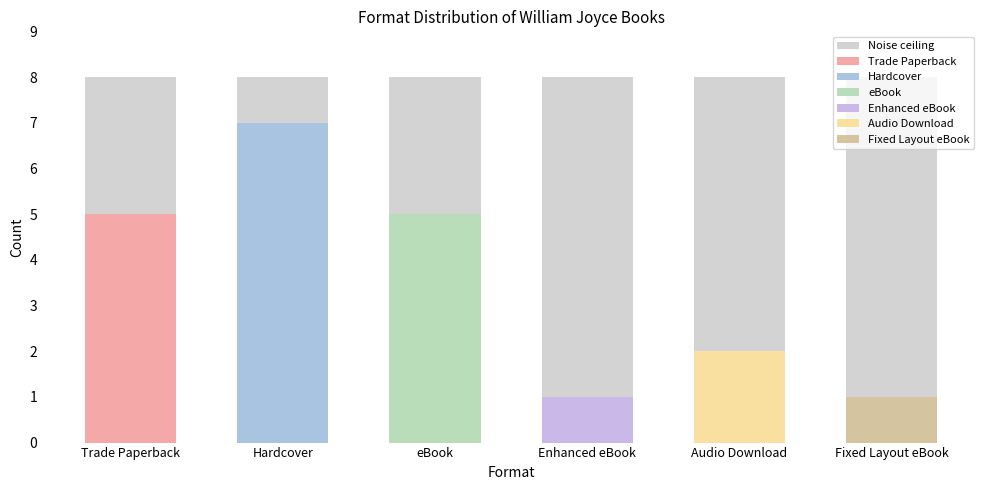

Which has a higher value, Hardcover (col) or Hardcover?

Hardcover